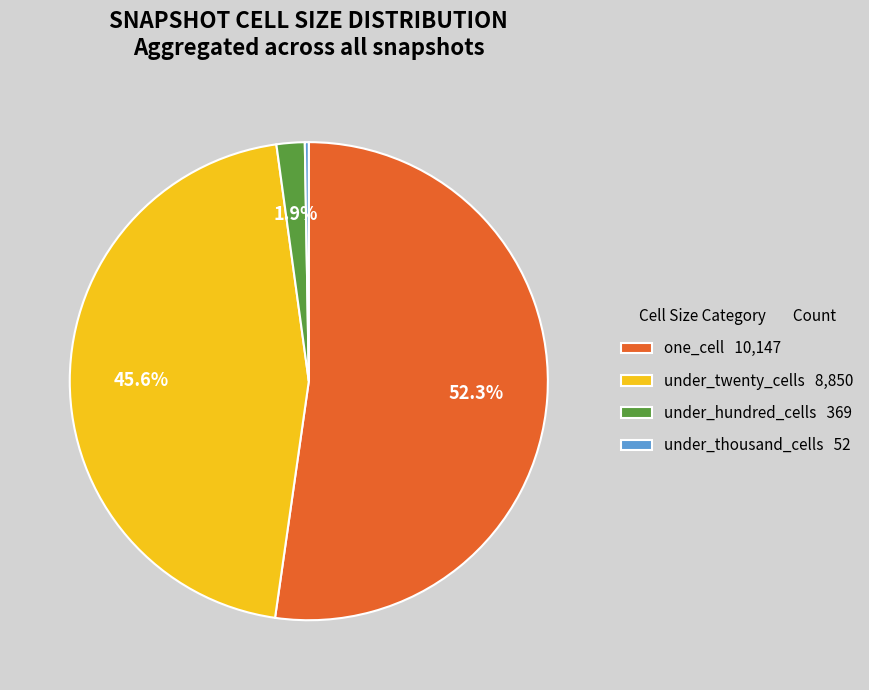

What percentage is NOT represented by under_hundred_cells 369?

98.1%